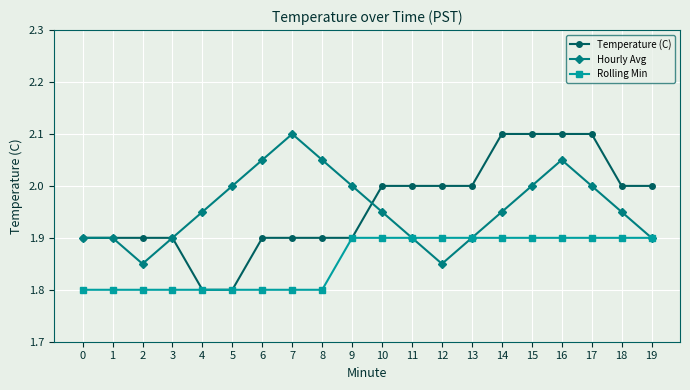

Which series has the widest spread of values?

Temperature (C)